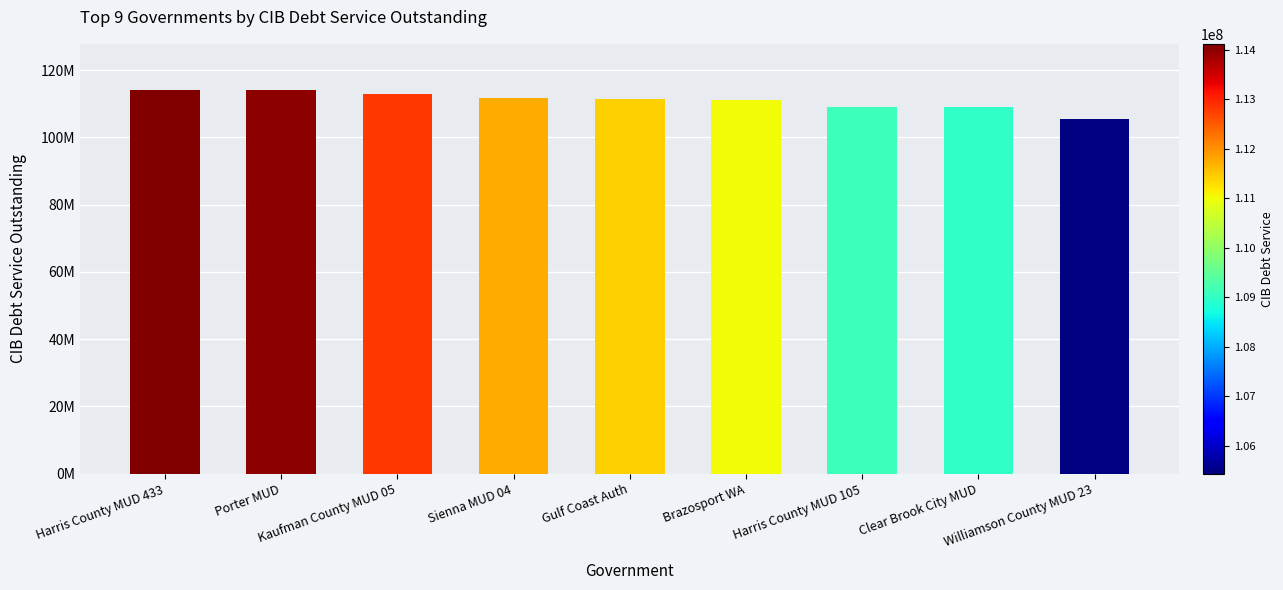

List the labels in order of value, largest first.

Harris County MUD 433, Porter MUD, Kaufman County MUD 05, Sienna MUD 04, Gulf Coast Auth, Brazosport WA, Harris County MUD 105, Clear Brook City MUD, Williamson County MUD 23